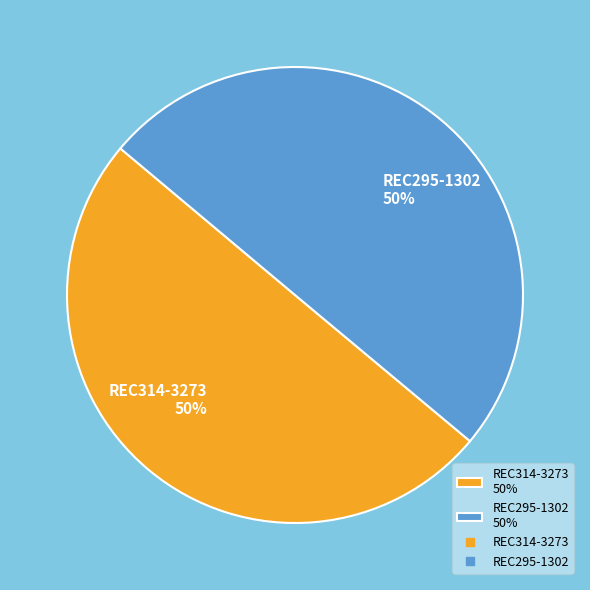

Do REC295-1302 50% and REC314-3273 50% together represent more than half of the pie?

Yes